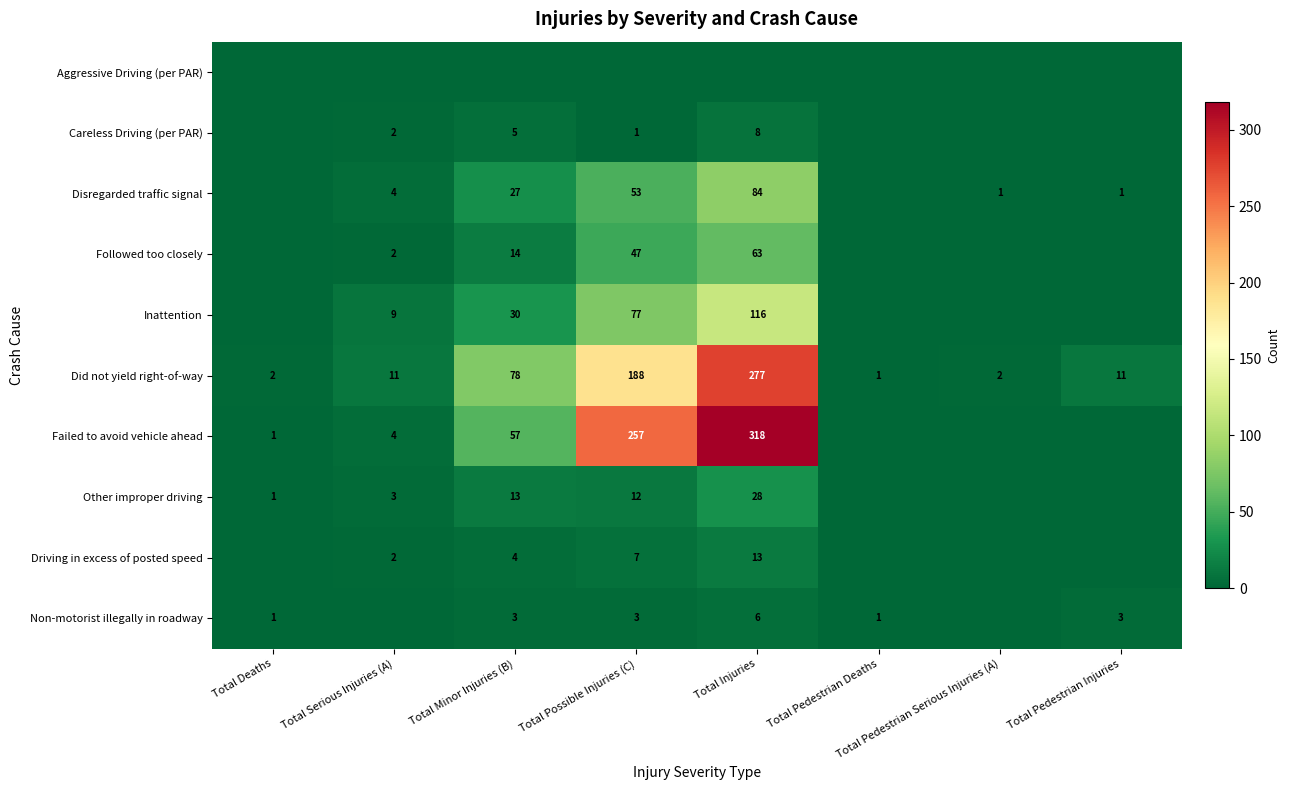

The Driving in excess of posted speed series shows 2 at Total Serious Injuries (A). True or false?

True